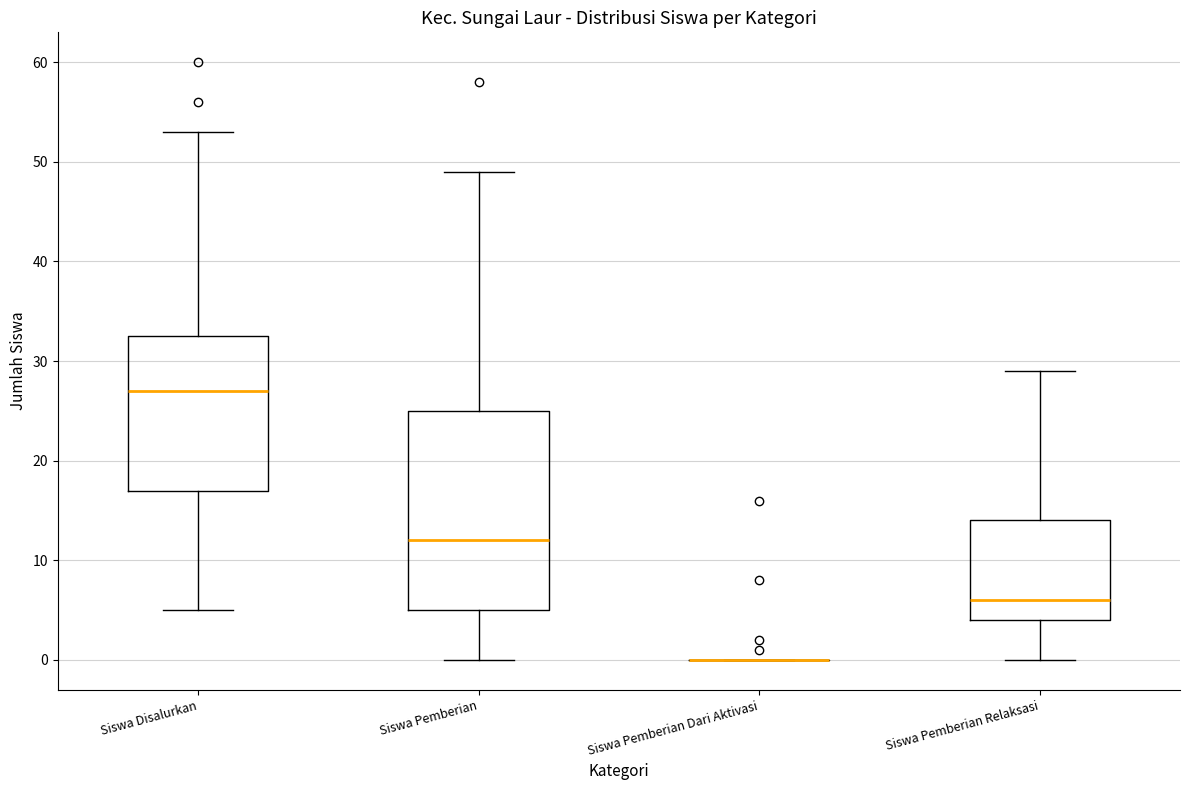

Reading left to right, transcribe this box plot: for each box, give where its median line is, the range the box spans, and where its two whiskers end, as read against the y-axis. The values are not printed on the chart, so give them approximately, as read against the axis.

Siswa Disalurkan: median 27, box 17 to 33, whiskers 5 to 53
Siswa Pemberian: median 12, box 5 to 25, whiskers 0 to 49
Siswa Pemberian Dari Aktivasi: box collapsed to a line at 0, whiskers 0 to 0
Siswa Pemberian Relaksasi: median 6, box 4 to 14, whiskers 0 to 29